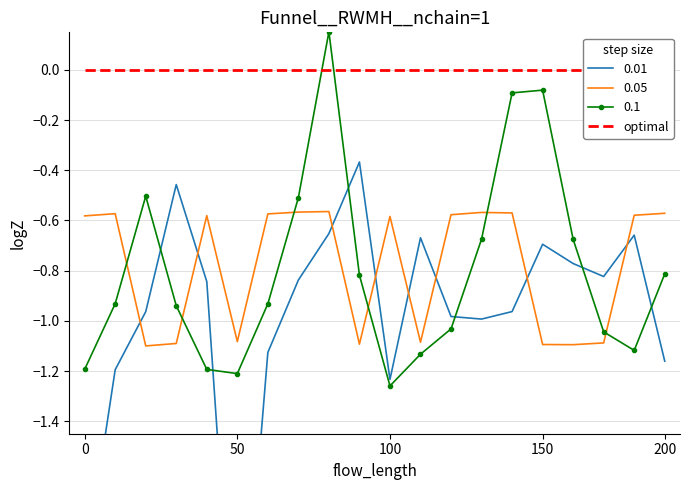

True or false: 0.1 and 0.05 intersect in this chart.

True